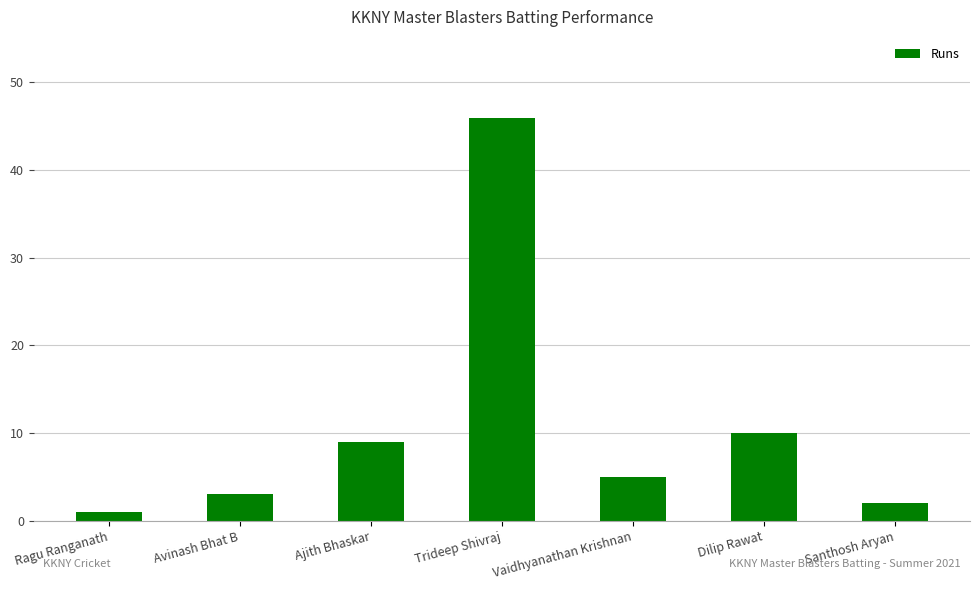

What is the label of the 1st bar from the right?

Santhosh Aryan